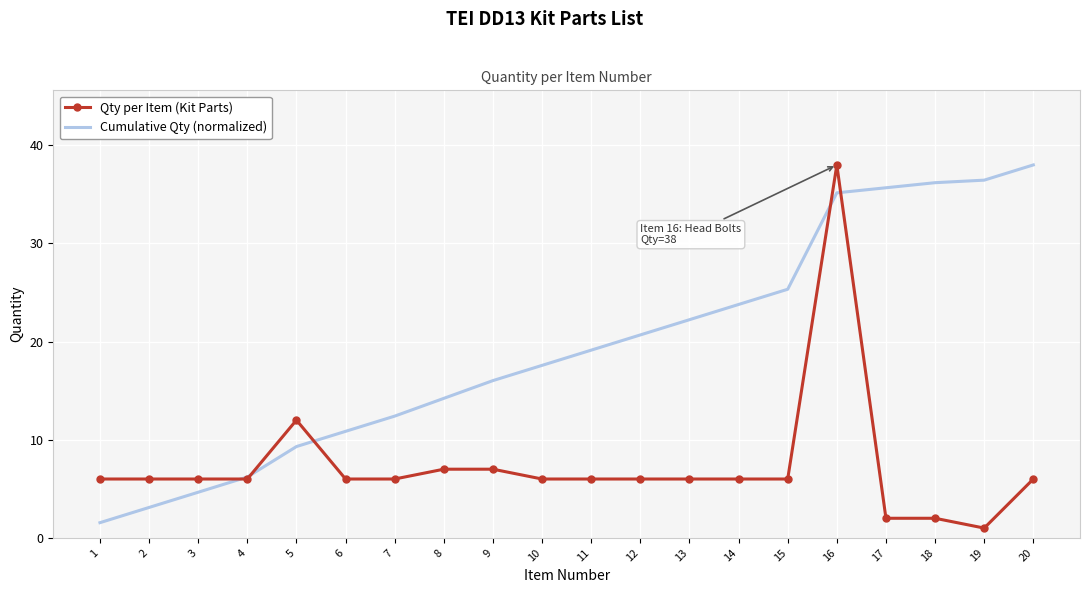

Reading left to right, transcribe all the data shown in this chart.

Qty per Item (Kit Parts): 6.0	6.0	6.0	6.0	12.0	6.0	6.0	7.0	7.0	6.0	6.0	6.0	6.0	6.0	6.0	38.0	2.0	2.0	1.0	6.0
Cumulative Qty (normalized): 1.6	3.1	4.7	6.2	9.3	10.9	12.4	14.2	16.0	17.6	19.1	20.7	22.2	23.8	25.3	35.2	35.7	36.2	36.4	38.0